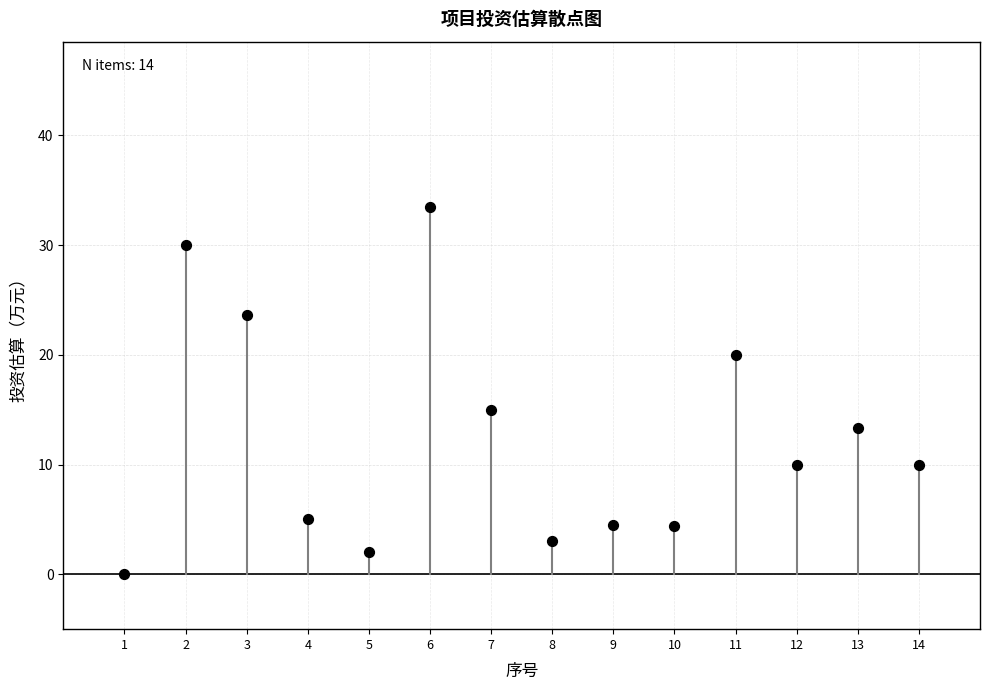

What Y value in the scatter plot is closest to 16?

15.0